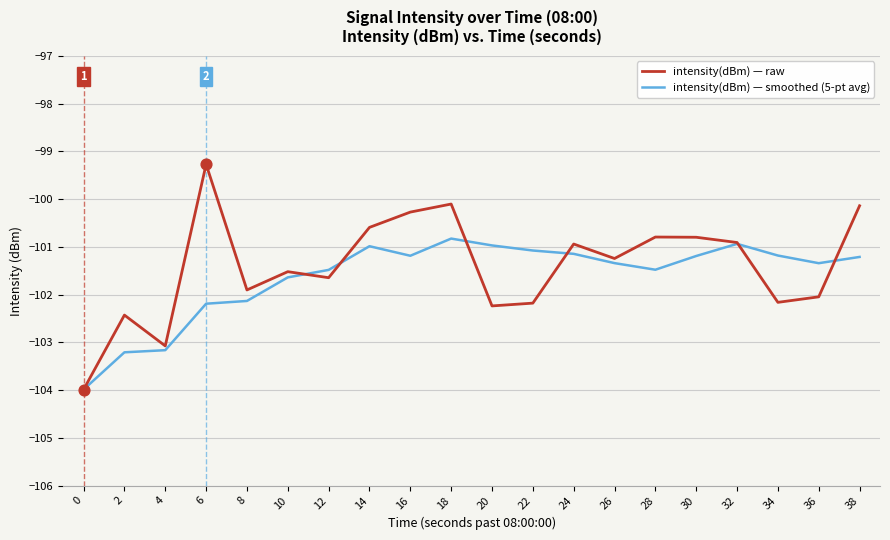

What is the spread (max minus min) of values at 16?

0.9